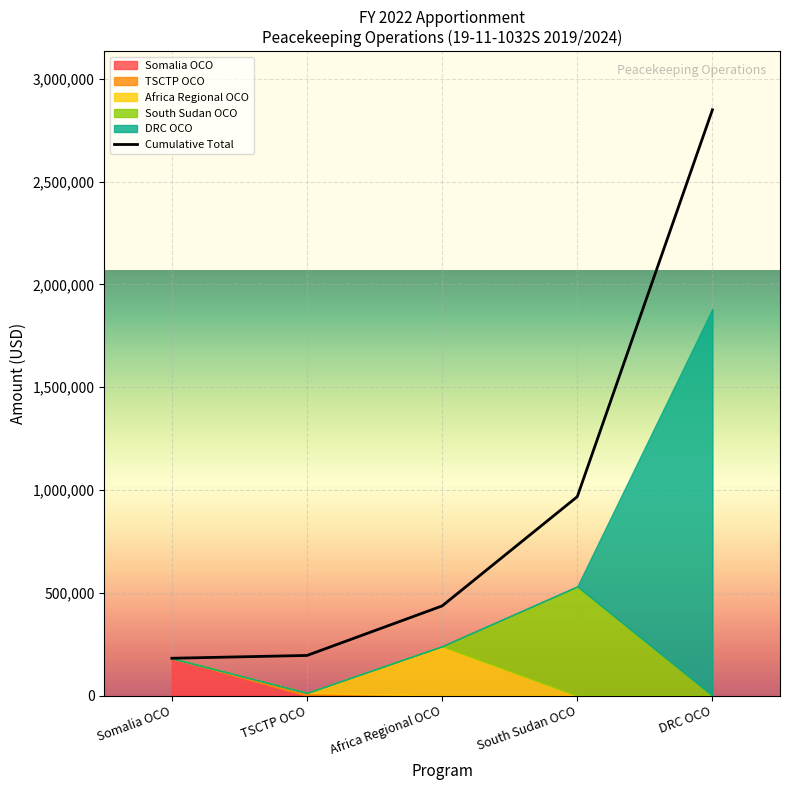

How many lines are shown in the chart?

1